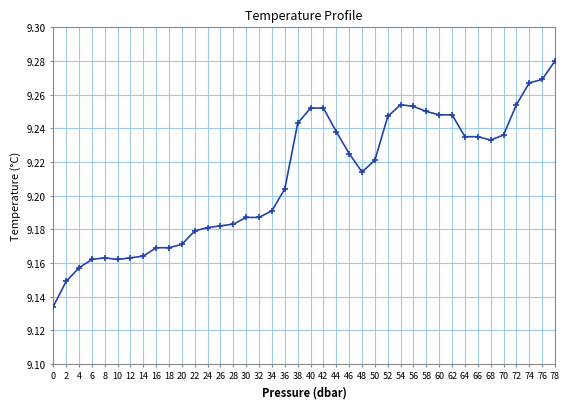

True or false: the data has more than 0 interior local peaks.

True